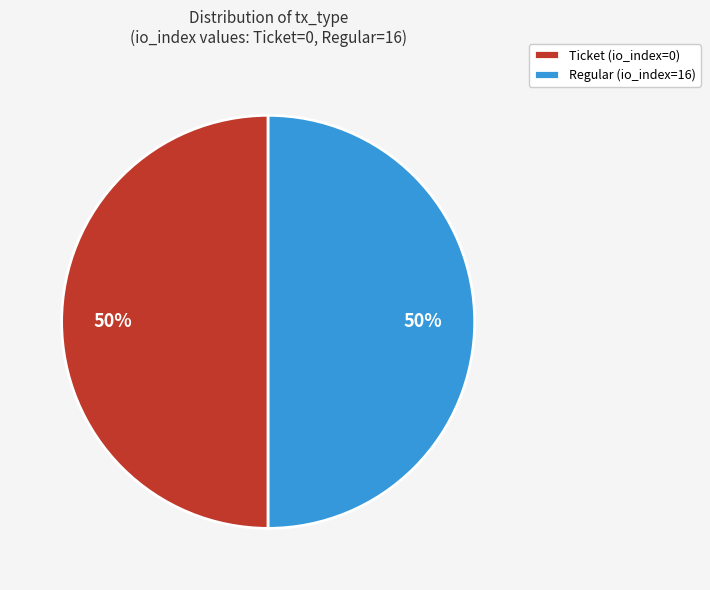

To the nearest percent, what is the combined percentage of Ticket (io_index=0) and Regular (io_index=16)?

100%